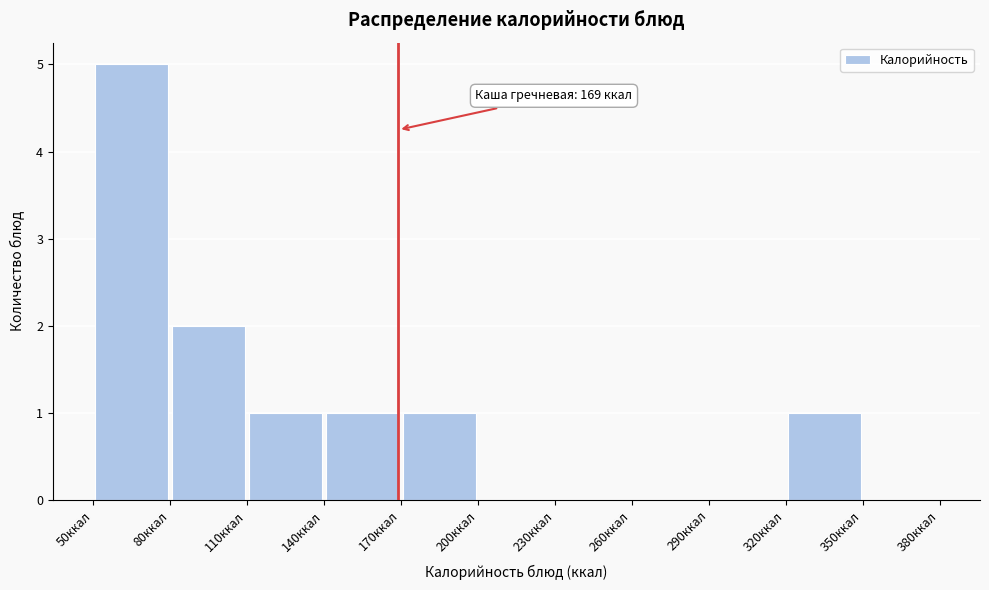

Which range on the x-axis has the tallest bar?

50 to 80